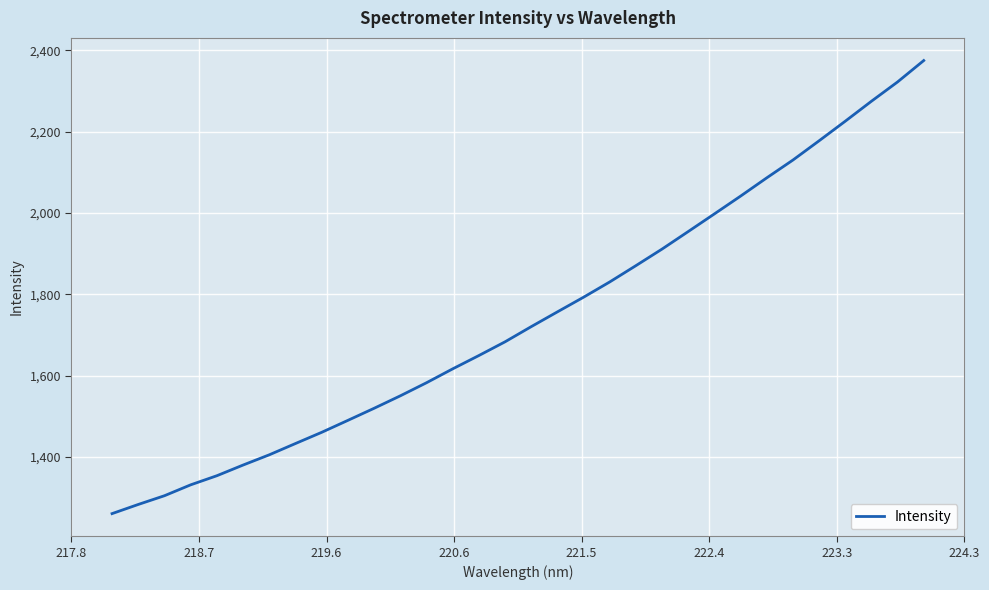

How many series are shown in this chart?

1